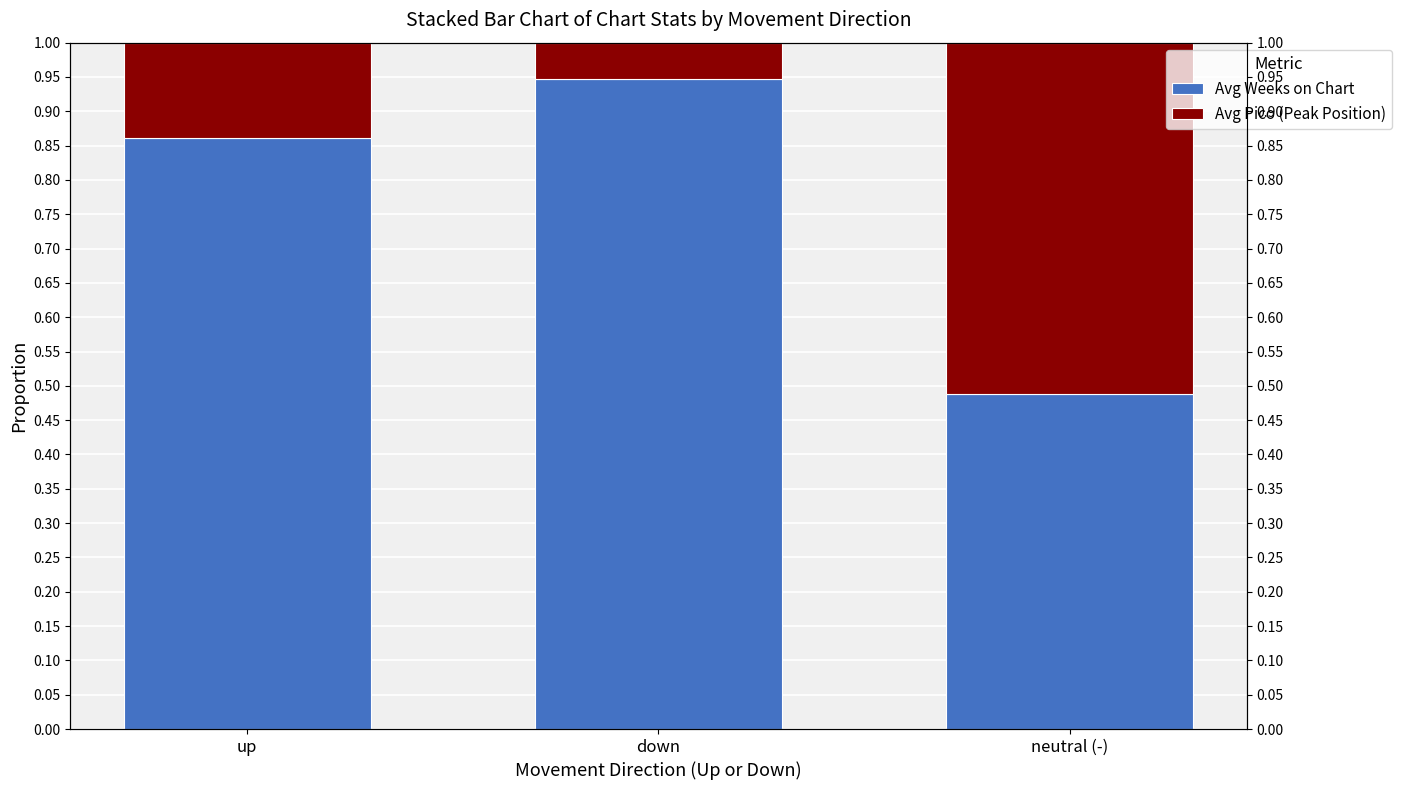

List the series in order of their overall mean, highest first.

Avg Weeks on Chart, Avg Pico (Peak Position)